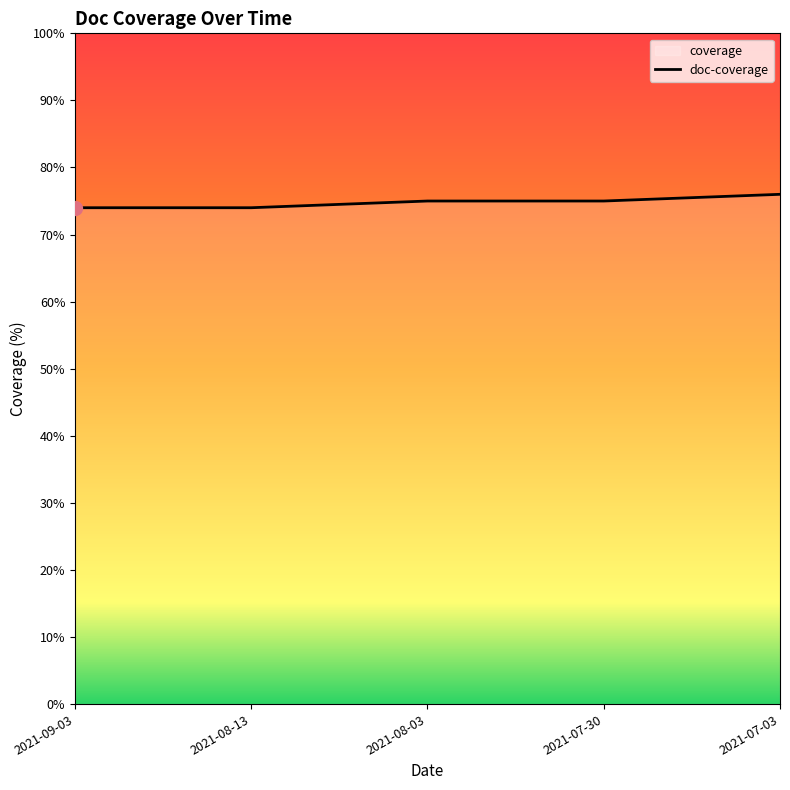

What is the sum of all values?

374